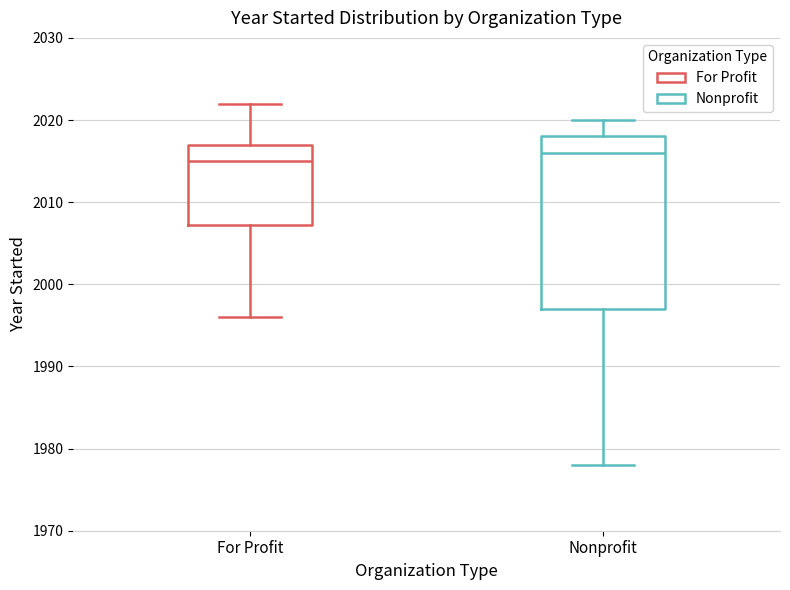

Which box has the lowest median line?

For Profit